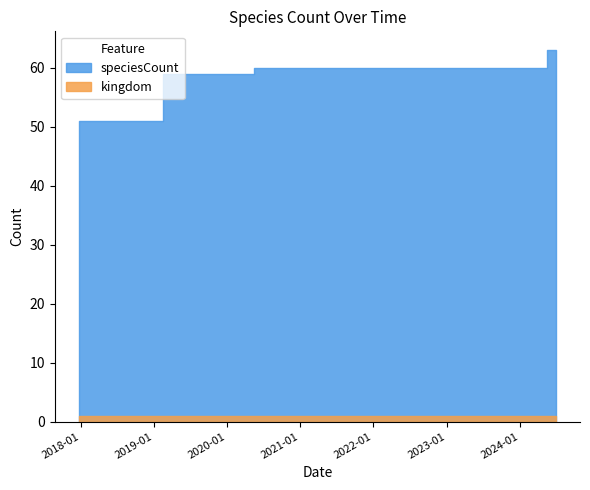

Where does the speciesCount series first go above 60?

2024-07-01